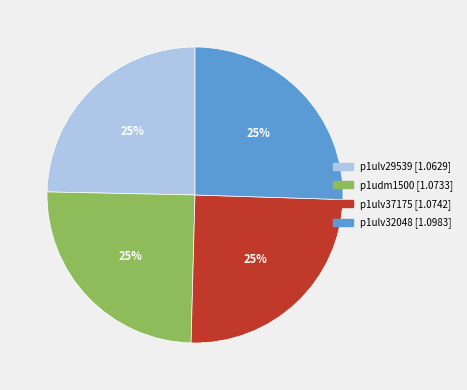

To the nearest percent, what portion does p1udm1500 represent?

25%